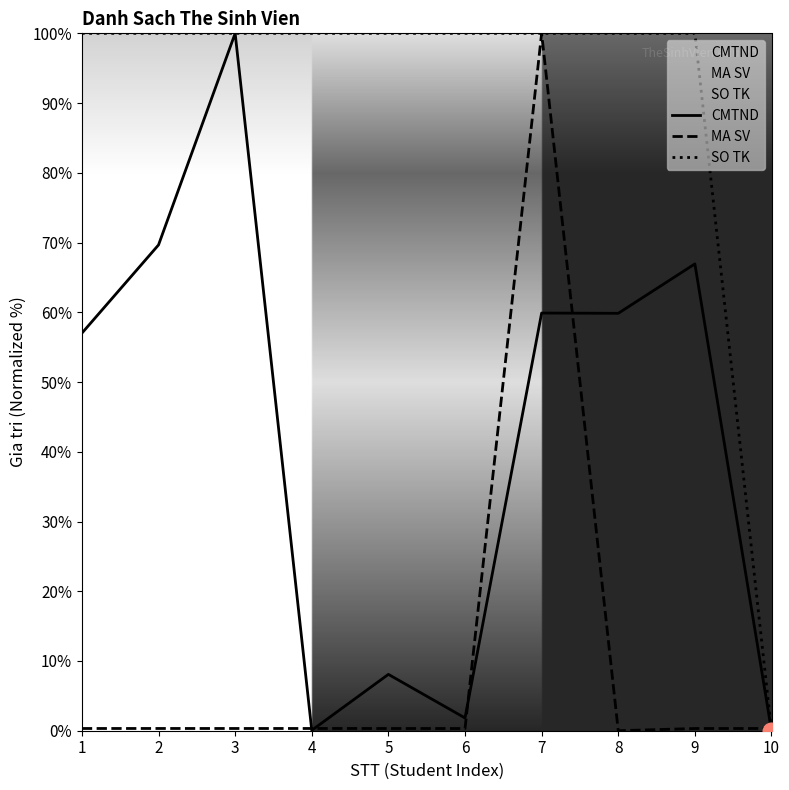

What is the total value across all series at 1?

157.3